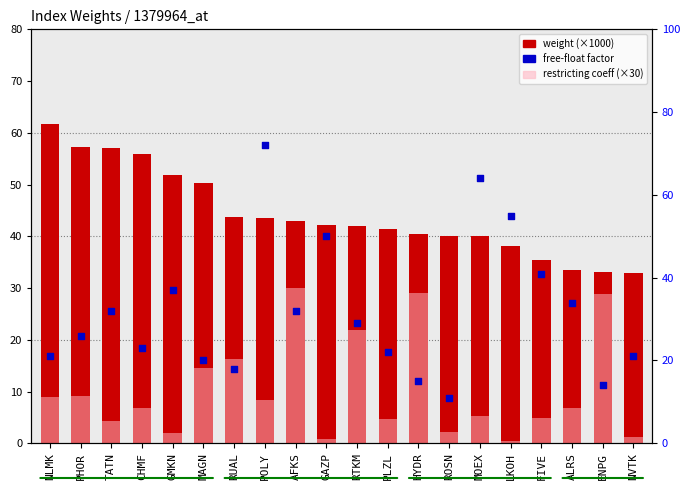

What is the total value across all series at LKOH?

93.6